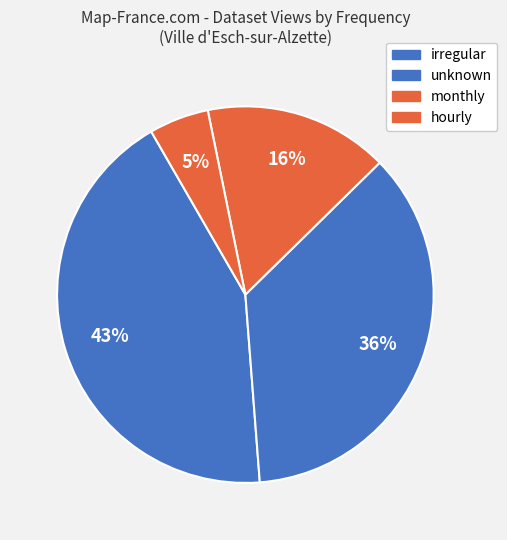

How many segments does this pie chart have?

4